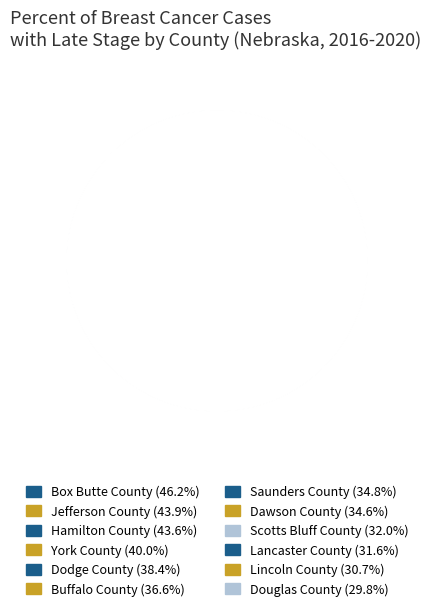

How many segments does this pie chart have?

12